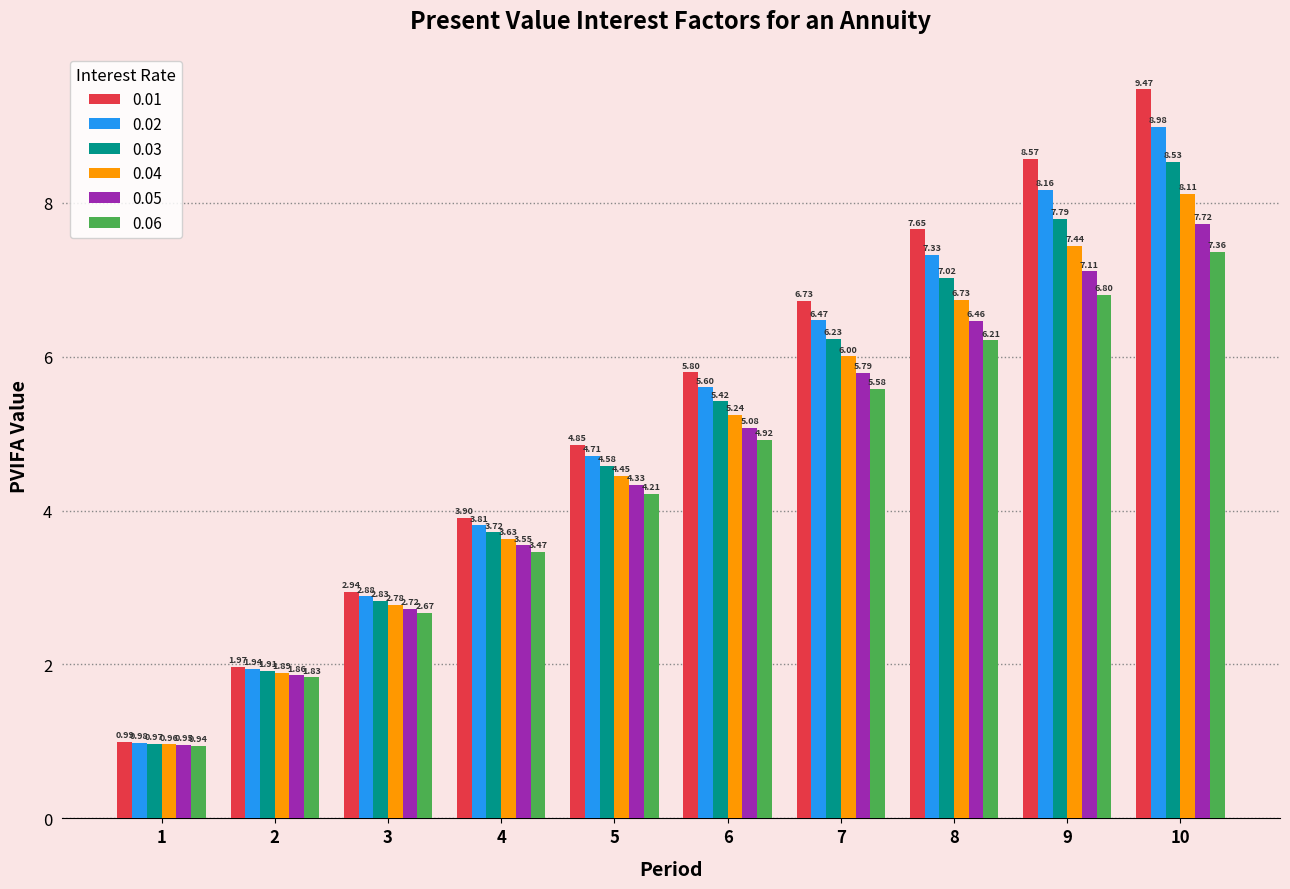

Are the bars grouped side by side (vs. stacked)?

Yes